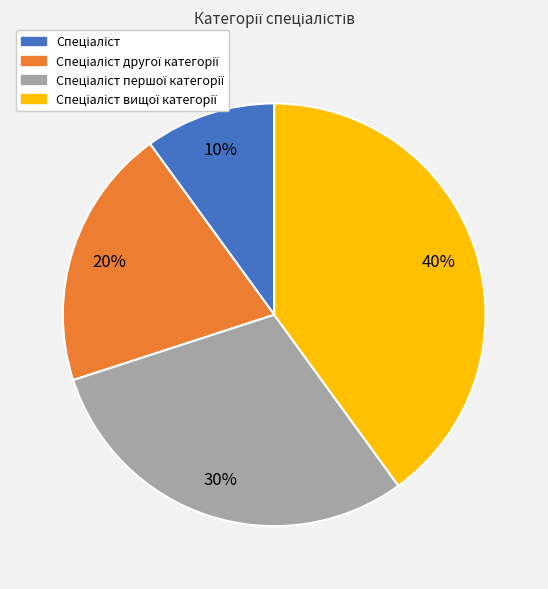

Does any single category account for the majority?

No